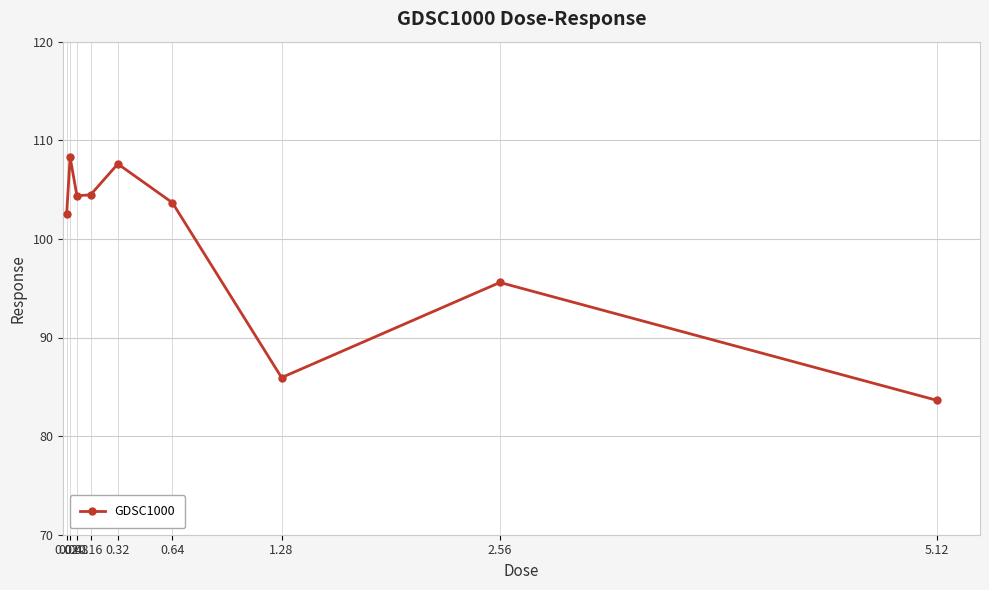

What is the smallest value displayed?

83.6